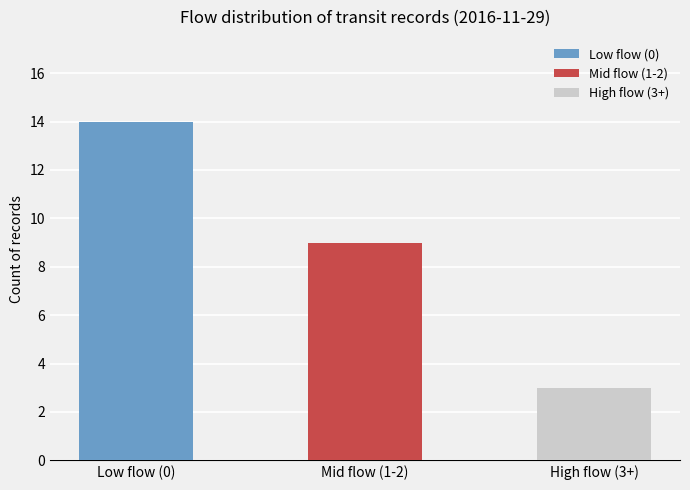

Is it true that the value at Low flow (0) is 14?

True